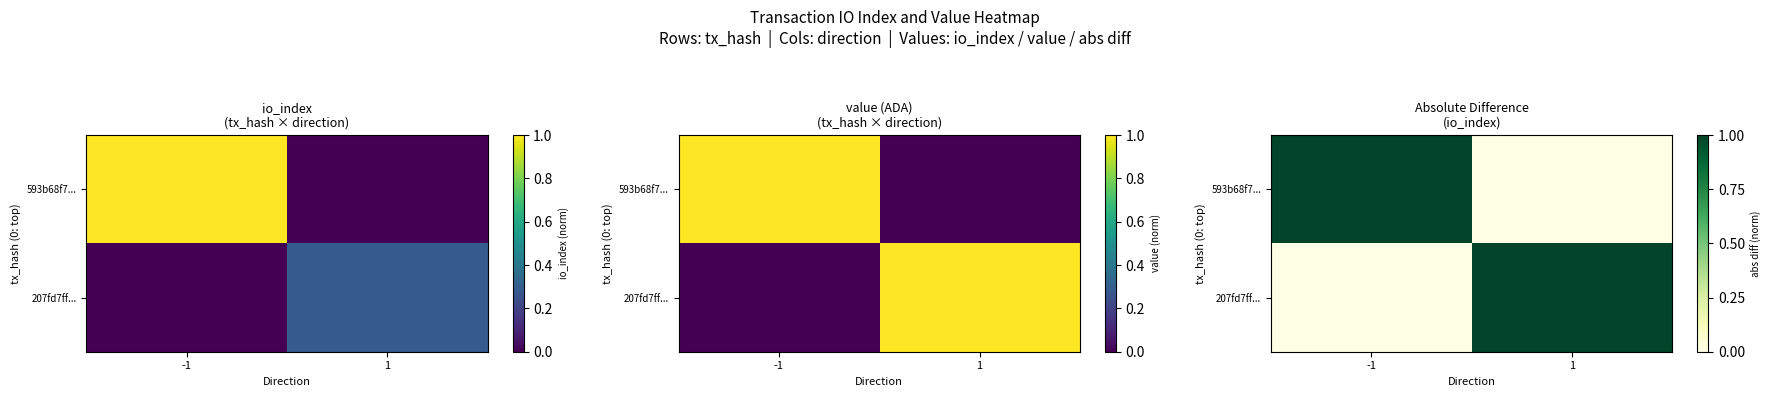

Where is 593b68f7... nearest to the value 0?

1